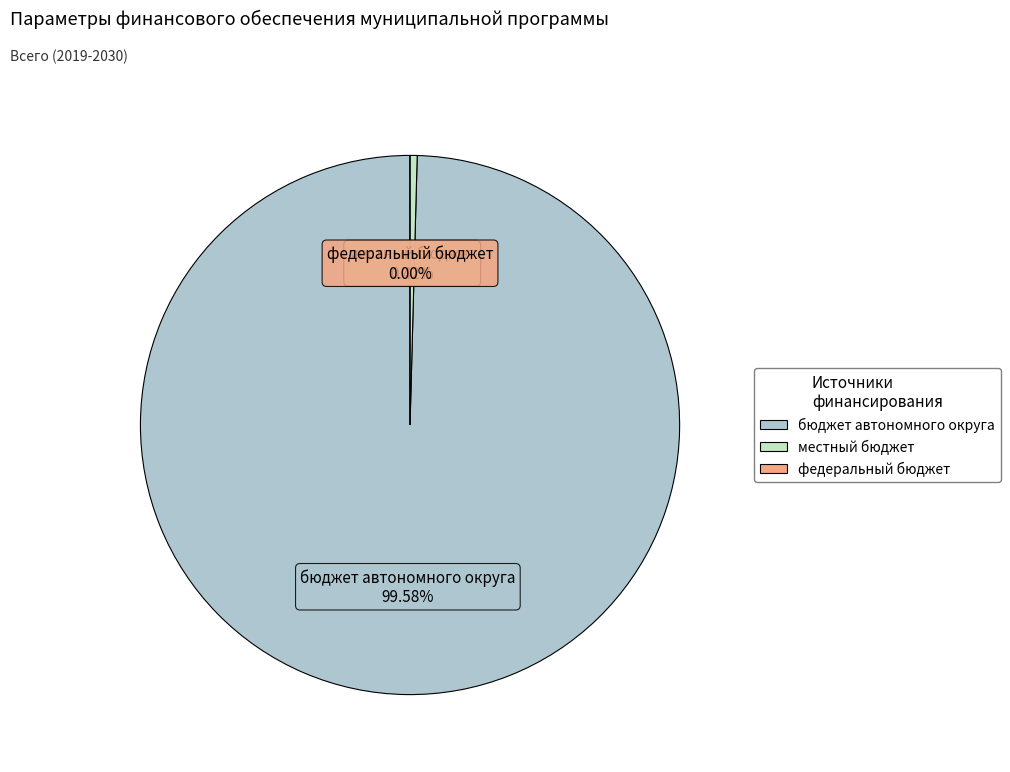

What percentage do федеральный бюджет and бюджет автономного округа together represent?

99.6%